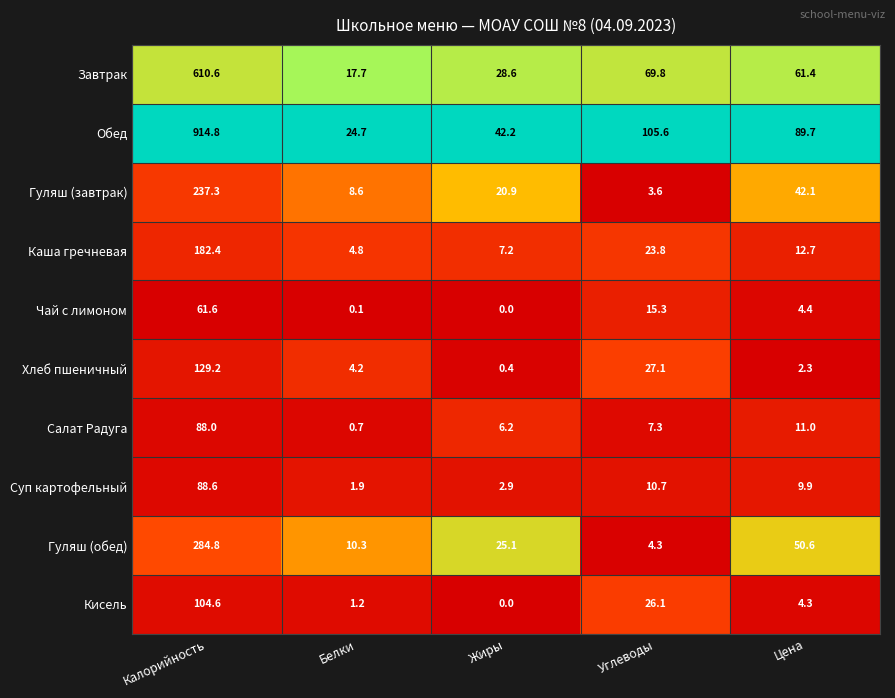

The Гуляш (обед) series shows 105.4 at Калорийность. True or false?

False